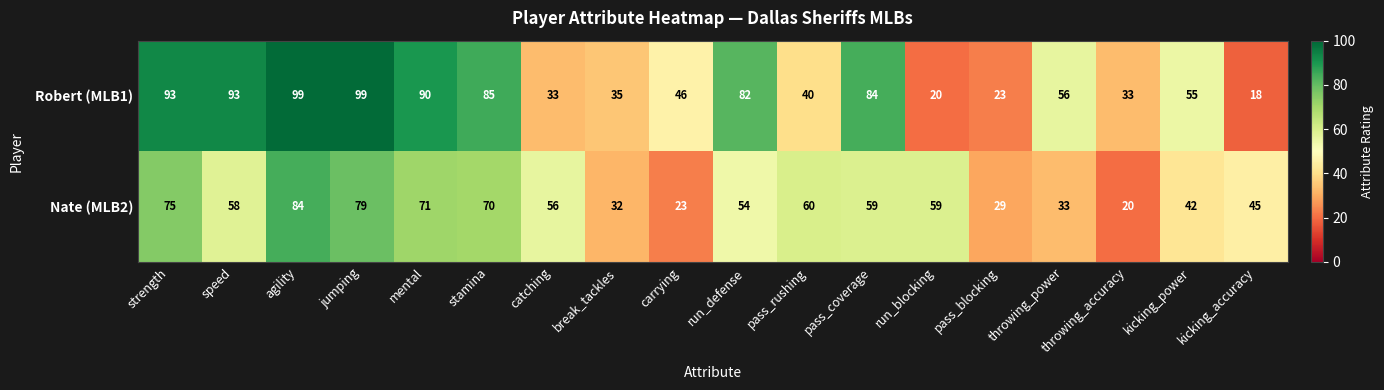

What is the difference between the highest and lowest values at throwing_power?

23